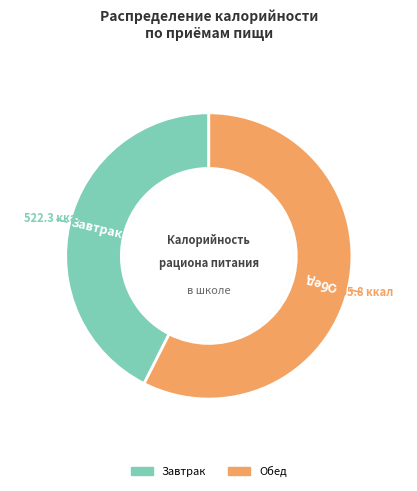

How many slices are in this pie chart?

2